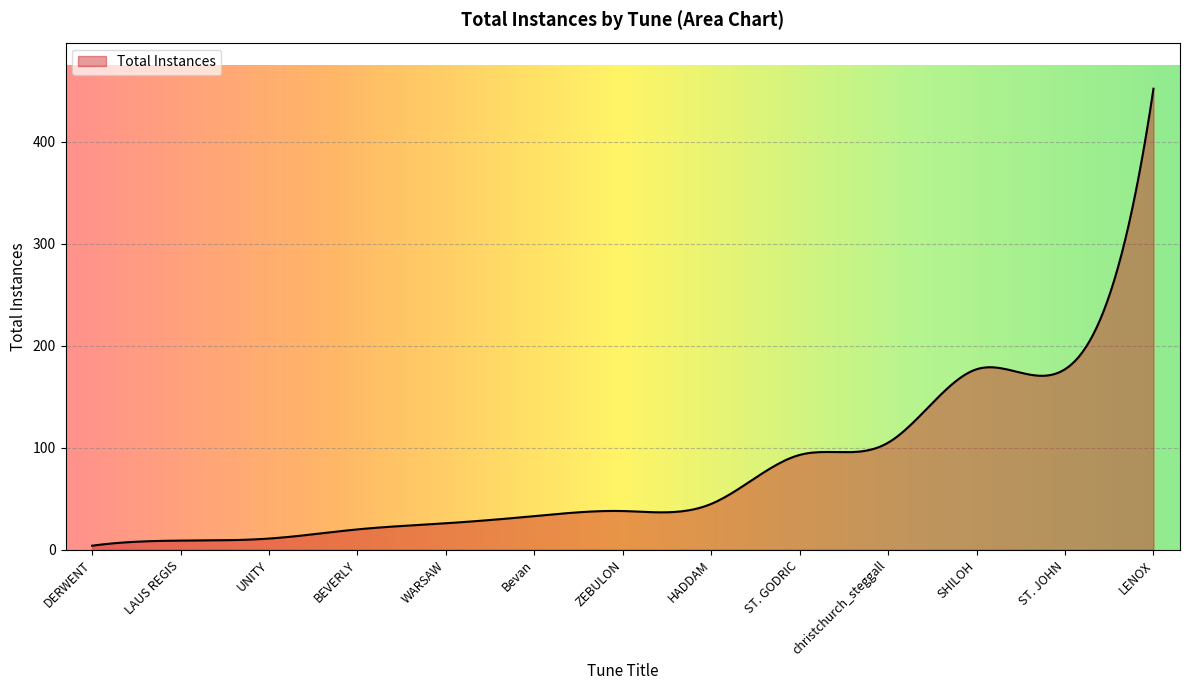

What is the difference between the maximum and minimum values?

448.0